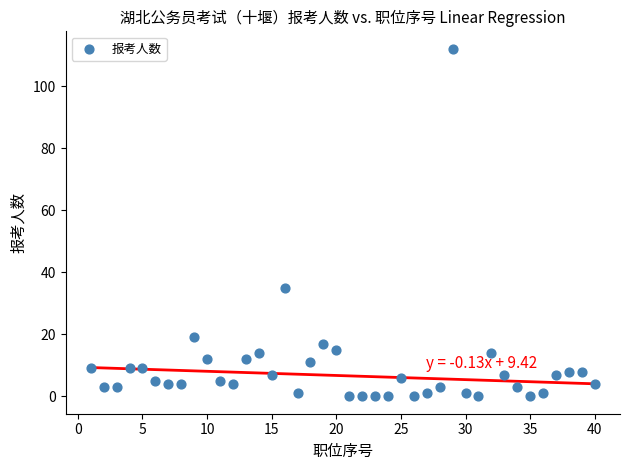

What is the range of X values (max minus min)?

39